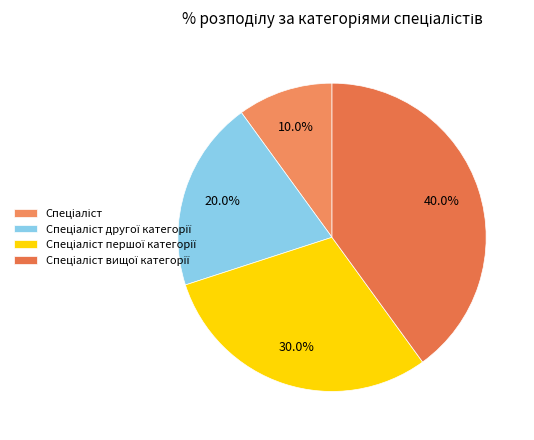

Which has a higher value, Спеціаліст другої категорії or Спеціаліст першої категорії?

Спеціаліст першої категорії